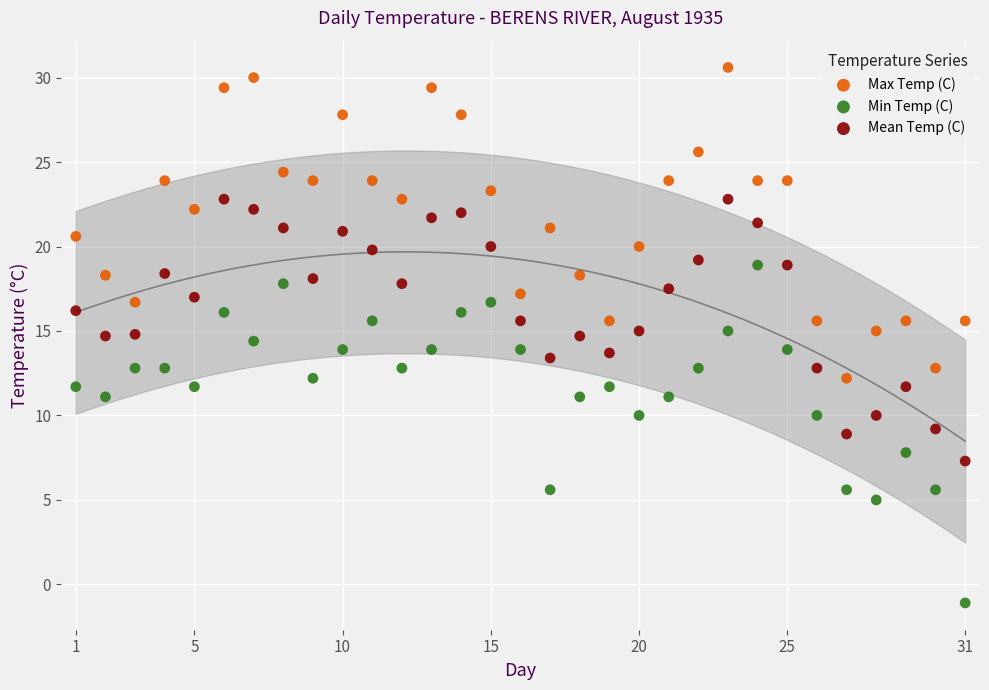

Across all data points, what is the range of X values (max minus min)?

30.0